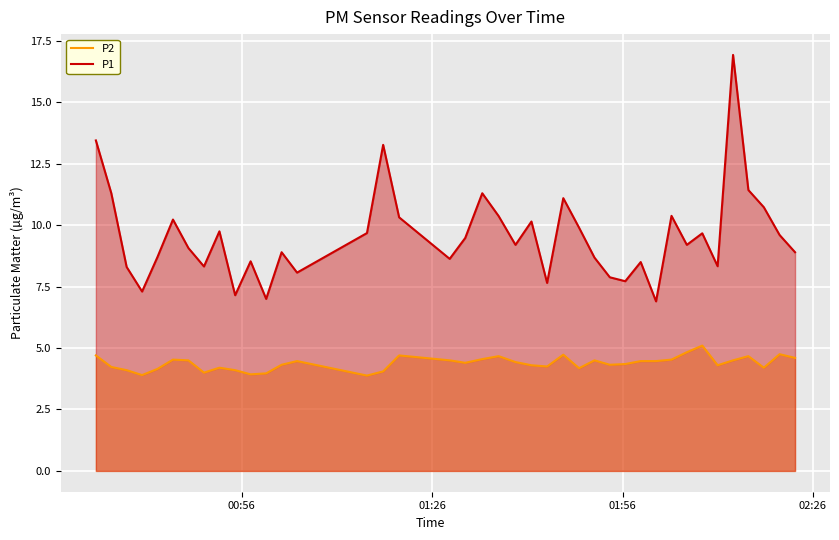

What is the difference between the maximum and minimum values in the P1 series?

10.0